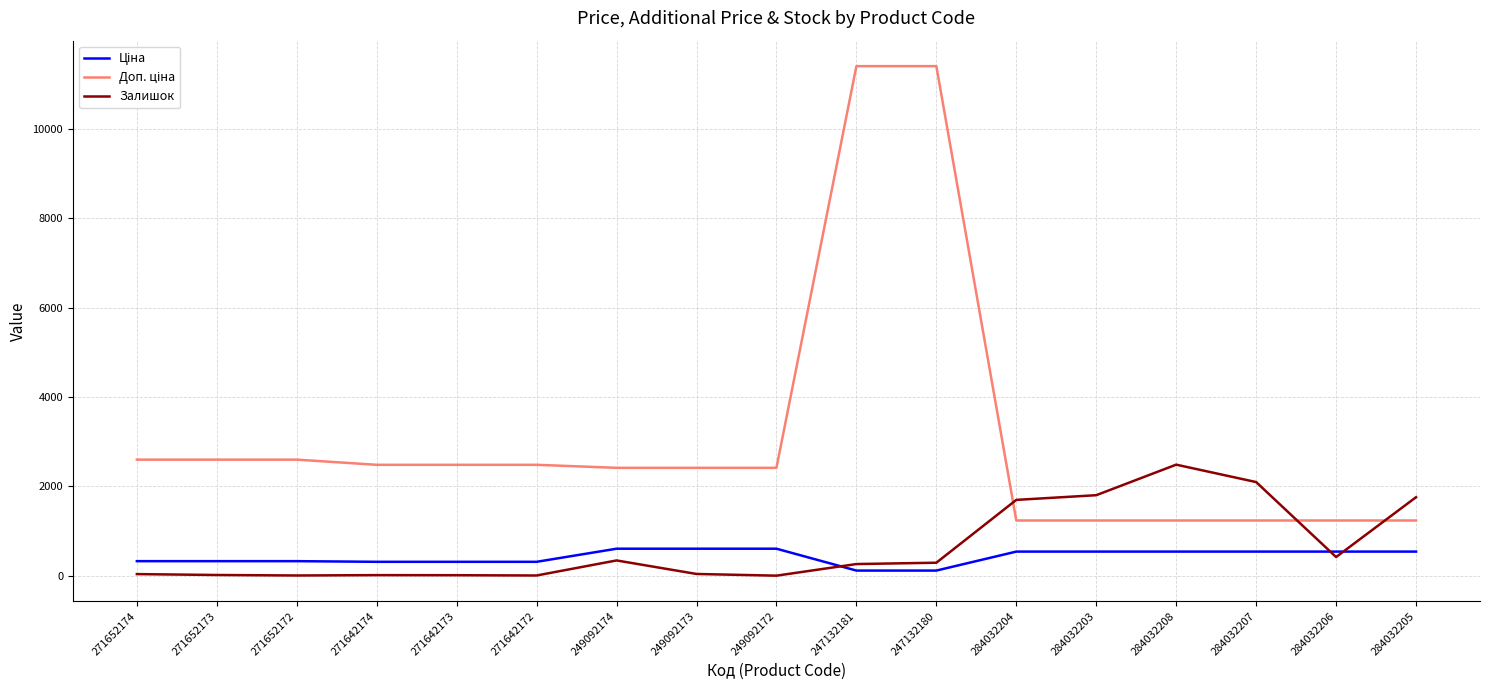

What is the maximum value for Залишок?

2486.0